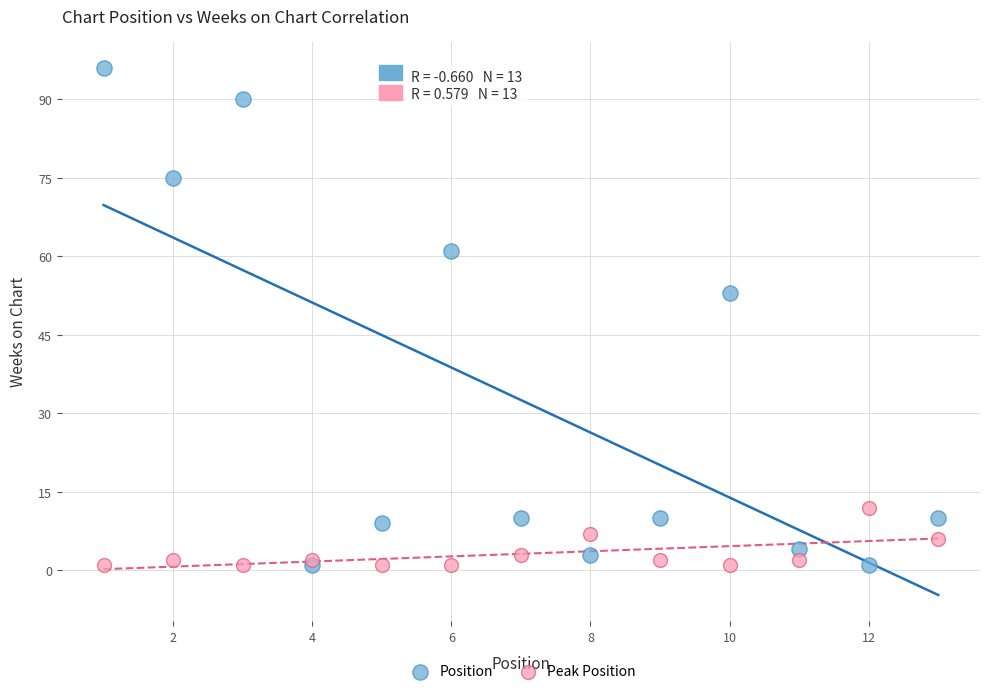

Which series has the largest Y range (max minus min)?

Position